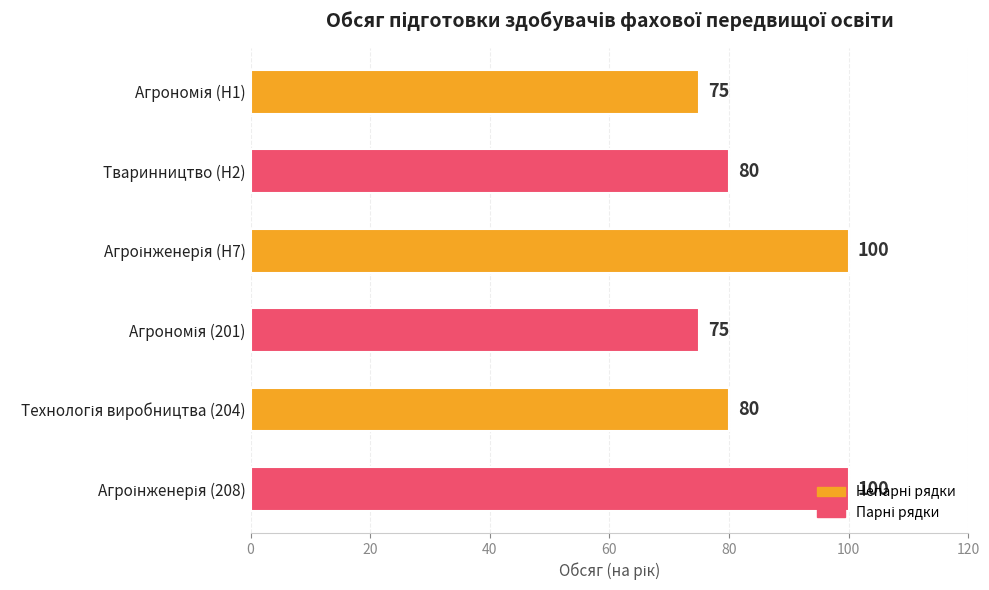

Does the chart contain any negative values?

No